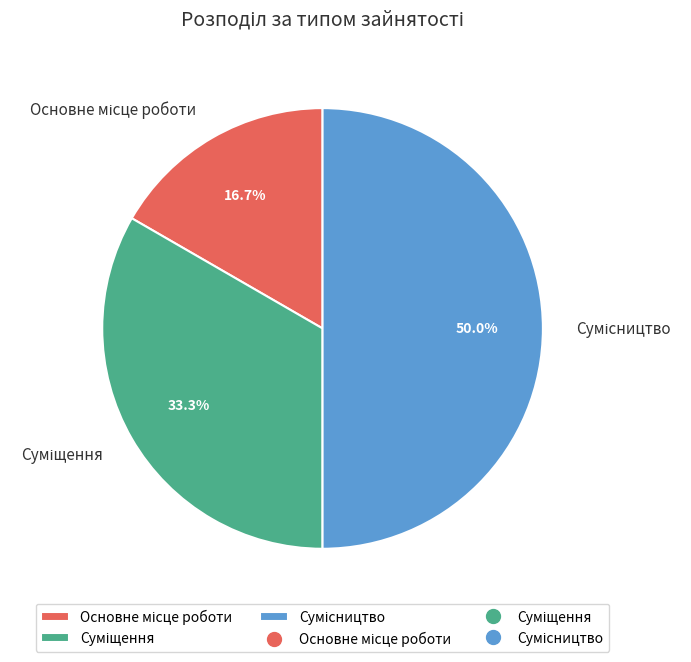

How many segments does this pie chart have?

3